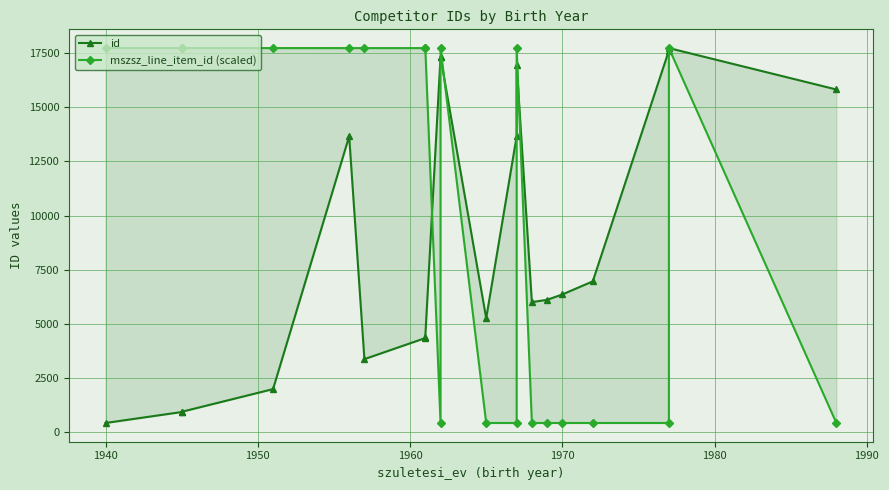

Reading left to right, extract all data points from this chart.

id: 416.0	922.0	933.0	1981.0	13663.0	3366.0	4341.0	4408.0	17323.0	17323.0	5255.0	13662.0	16966.0	6003.0	6107.0	6356.0	6960.0	17626.0	17740.0	15826.0
mszsz_line_item_id (scaled): 17740.0	17740.0	17740.0	17740.0	17739.3	17739.3	17739.3	17739.3	416.0	17739.3	416.0	416.0	17738.6	416.0	416.0	416.0	416.0	416.0	17738.6	416.0